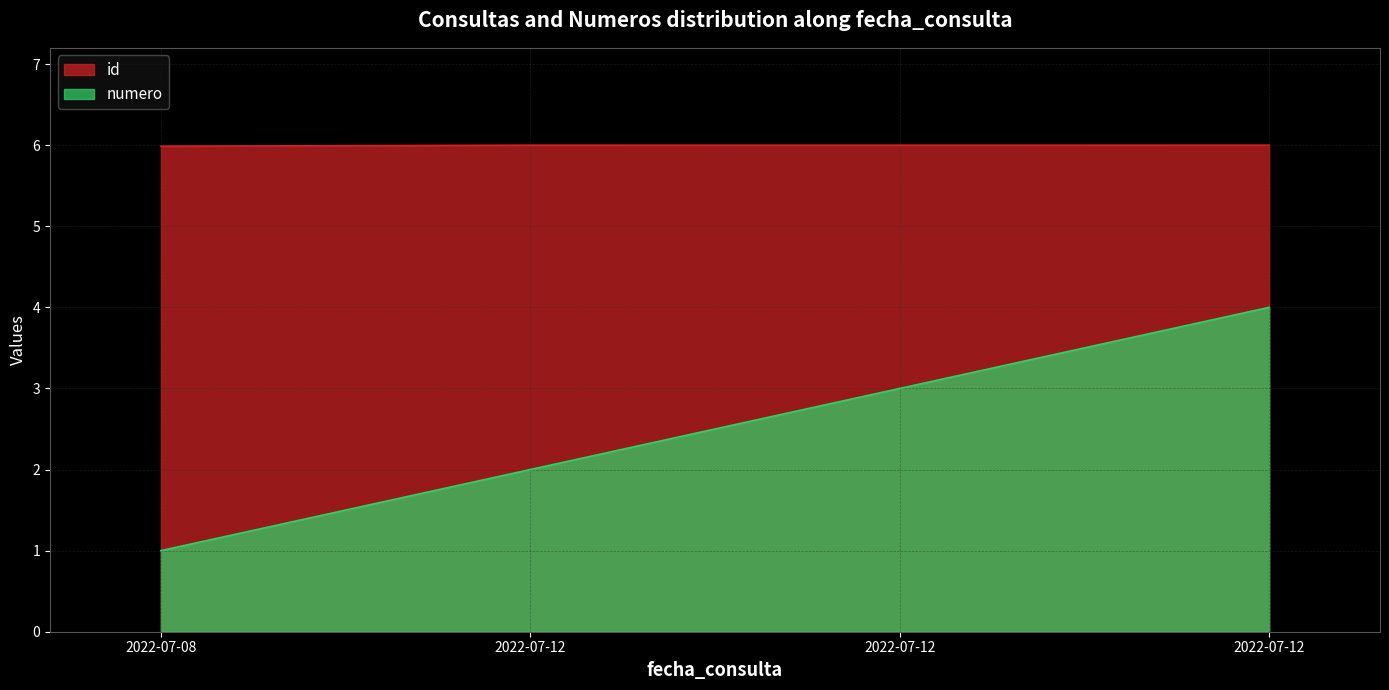

What is the greatest value displayed?

6.0